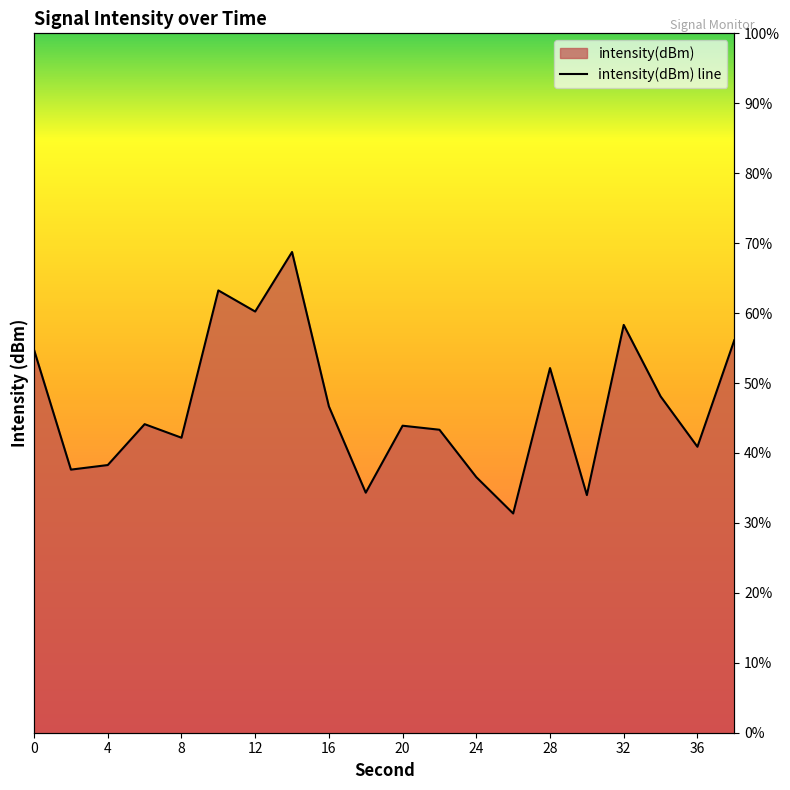

What is the value of the 14th point from the left?

31.3